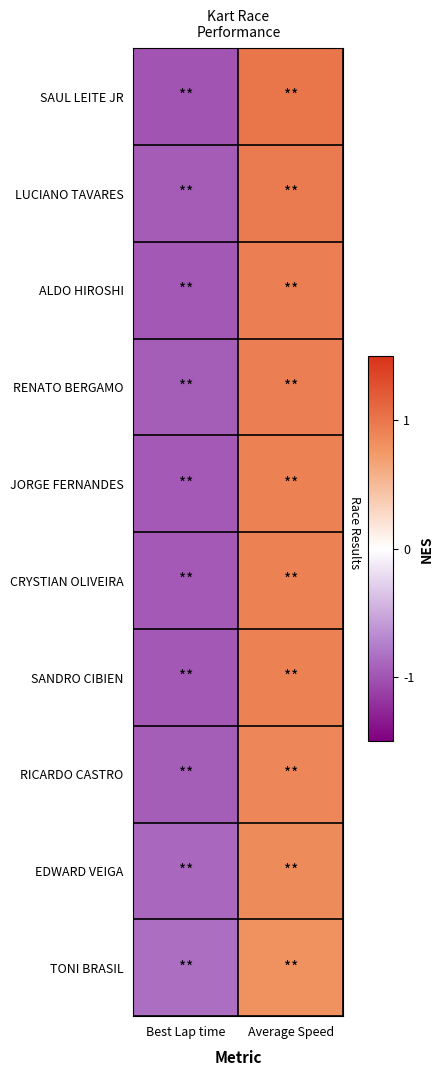

Reading left to right, what are all the values shown in this chart?

SAUL LEITE JR: Best Lap time=-1.0	Average Speed=1.0
LUCIANO TAVARES: Best Lap time=-1.0	Average Speed=1.0
ALDO HIROSHI: Best Lap time=-1.0	Average Speed=0.9
RENATO BERGAMO: Best Lap time=-0.9	Average Speed=0.9
JORGE FERNANDES: Best Lap time=-1.0	Average Speed=0.9
CRYSTIAN OLIVEIRA: Best Lap time=-1.0	Average Speed=0.9
SANDRO CIBIEN: Best Lap time=-1.0	Average Speed=0.9
RICARDO CASTRO: Best Lap time=-0.9	Average Speed=0.9
EDWARD VEIGA: Best Lap time=-0.9	Average Speed=0.9
TONI BRASIL: Best Lap time=-0.8	Average Speed=0.8